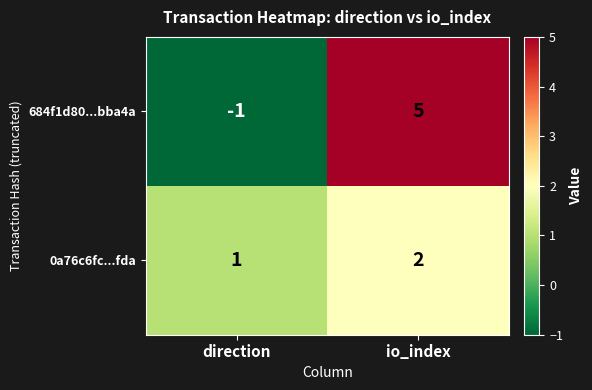

Where is 0a76c6fc...fda nearest to the value 1?

direction